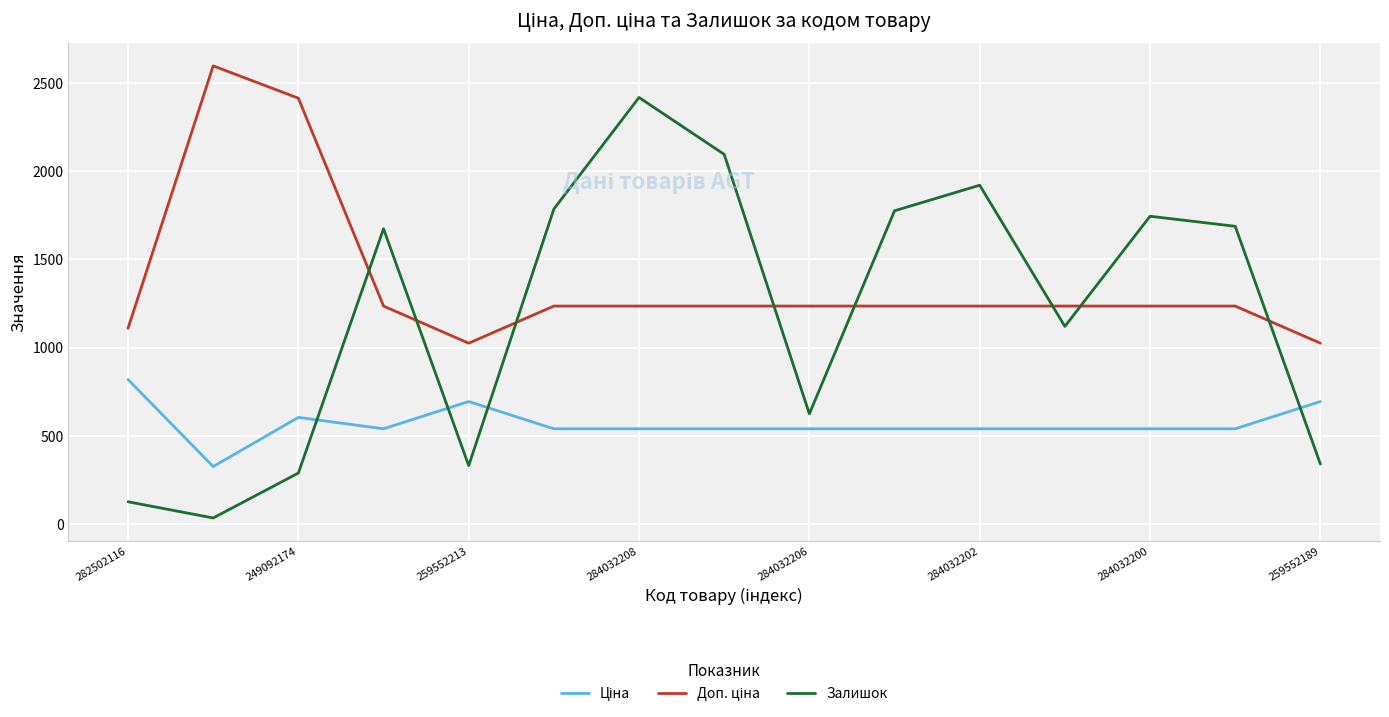

Which series has the largest range (max minus min)?

Залишок